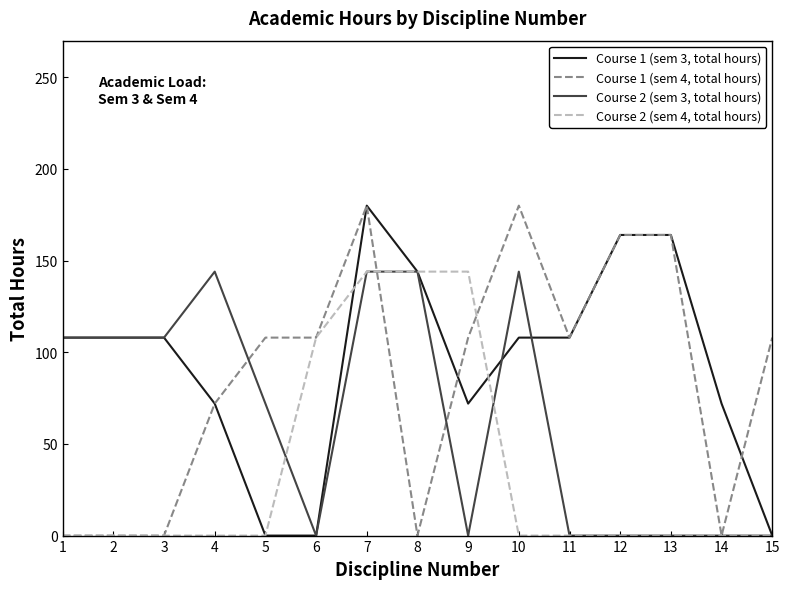

What is the difference between the highest and lowest values at 6?

108